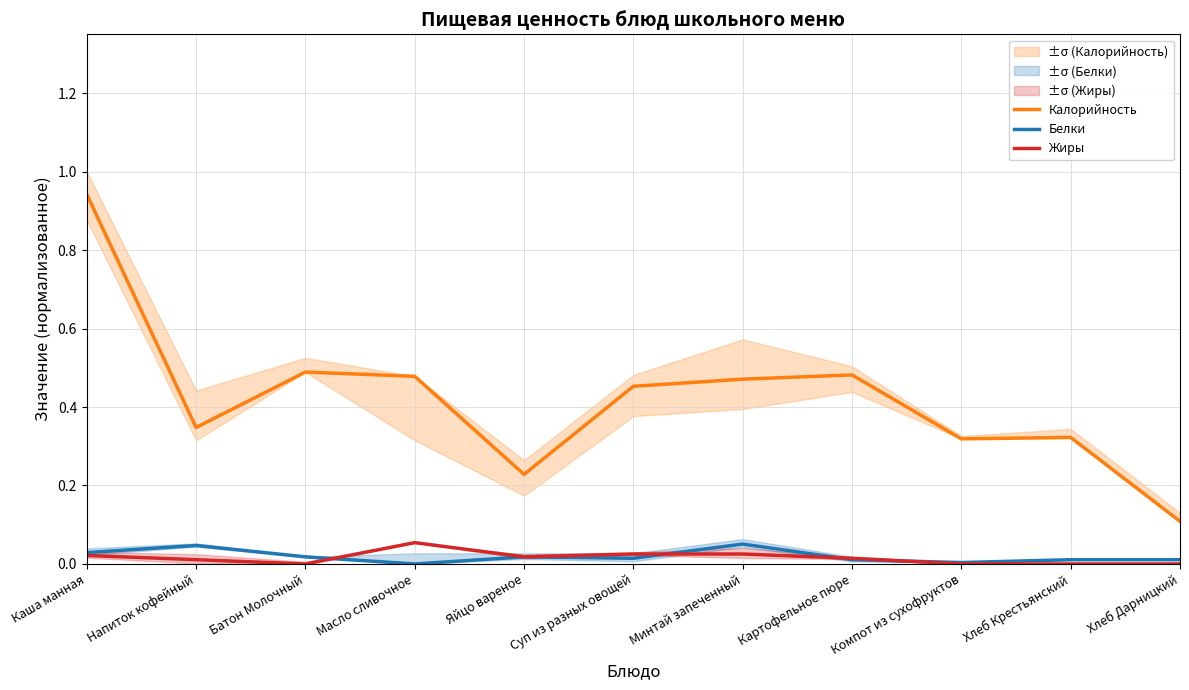

What is the difference between the maximum and minimum values in the Жиры series?

0.1